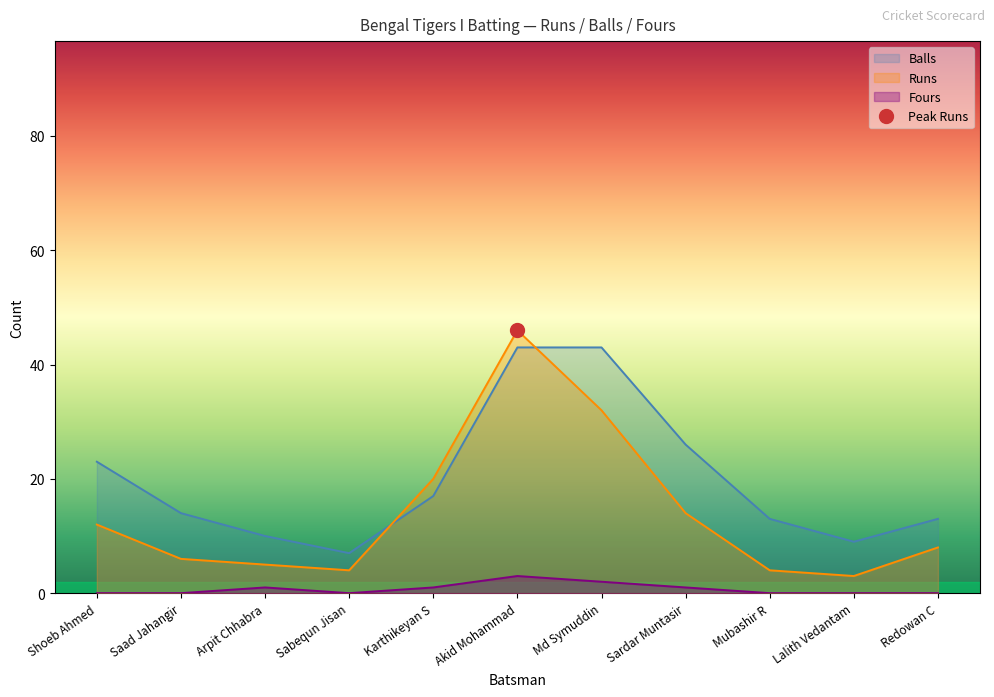

Between Sabequn Jisan and Shoeb Ahmed, which is larger?

Shoeb Ahmed